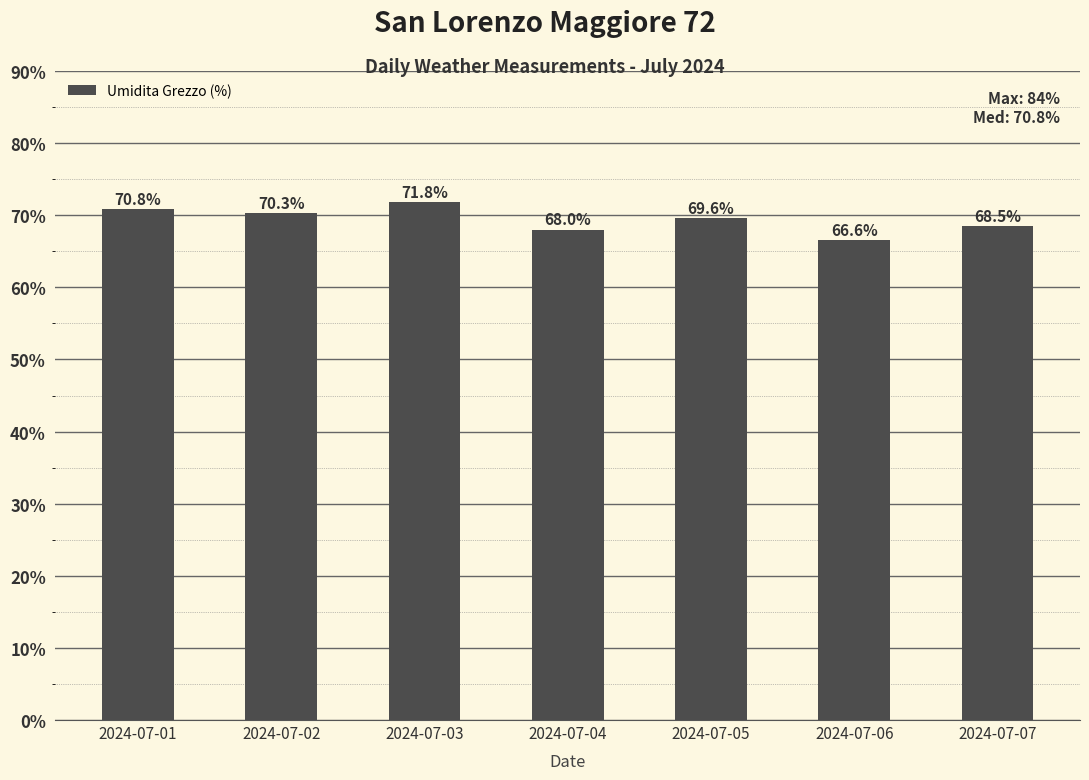

What is the sum of all values?

485.6